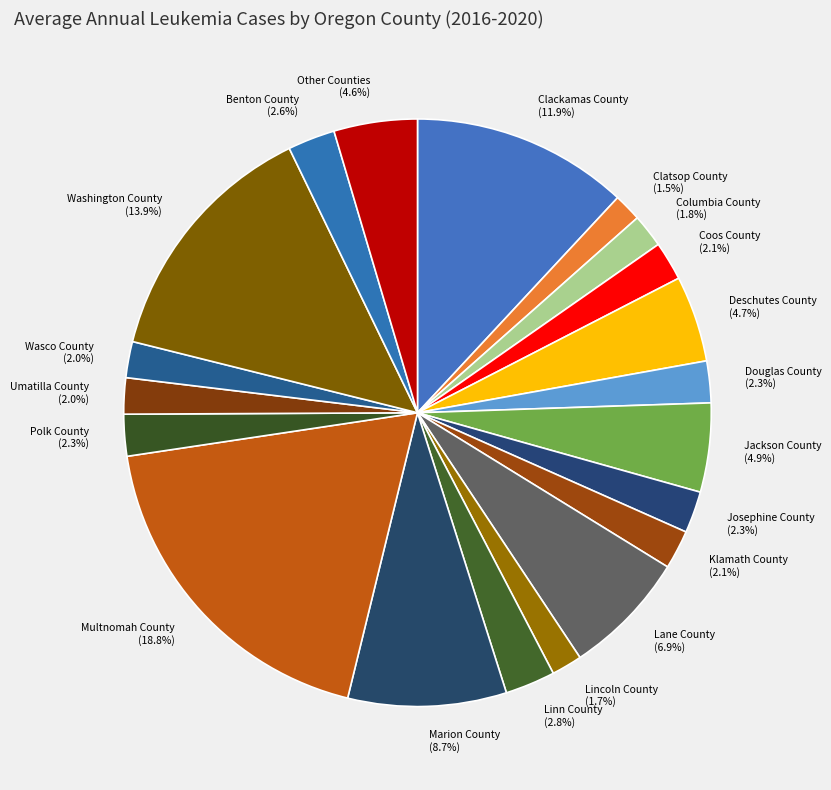

Which category has the biggest portion of the pie?

Multnomah County